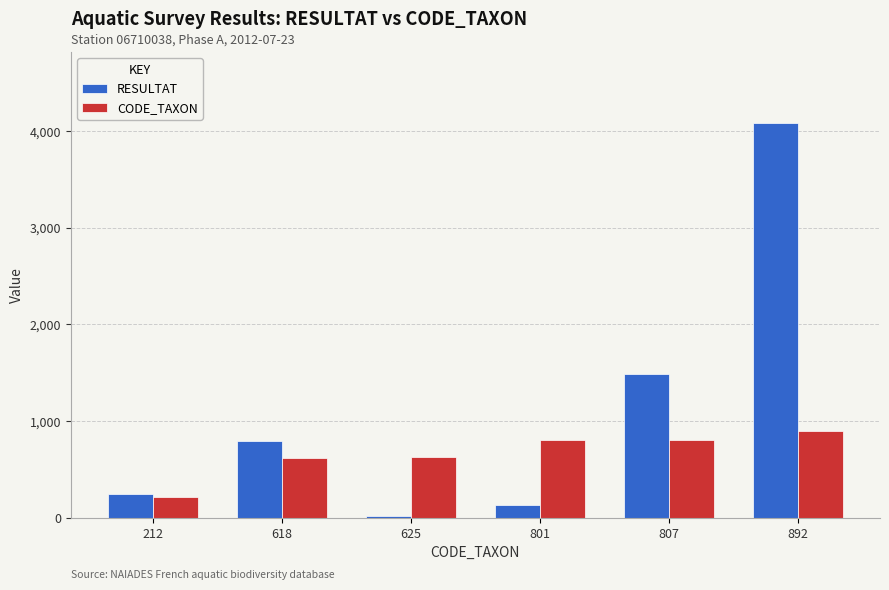

At which label is RESULTAT closest to 2049?

807